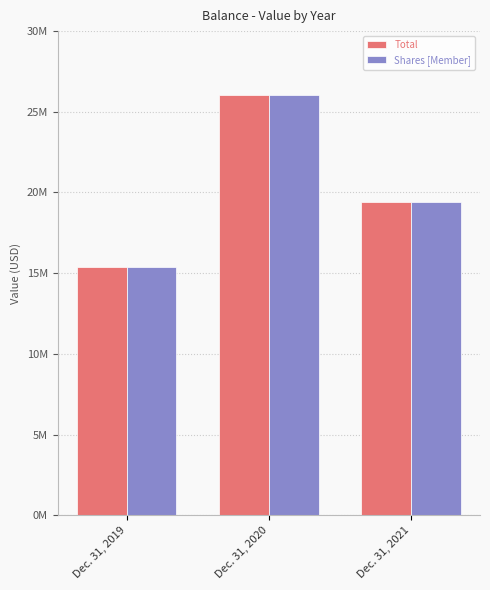

What are all the series names shown in the legend?

Total, Shares [Member]